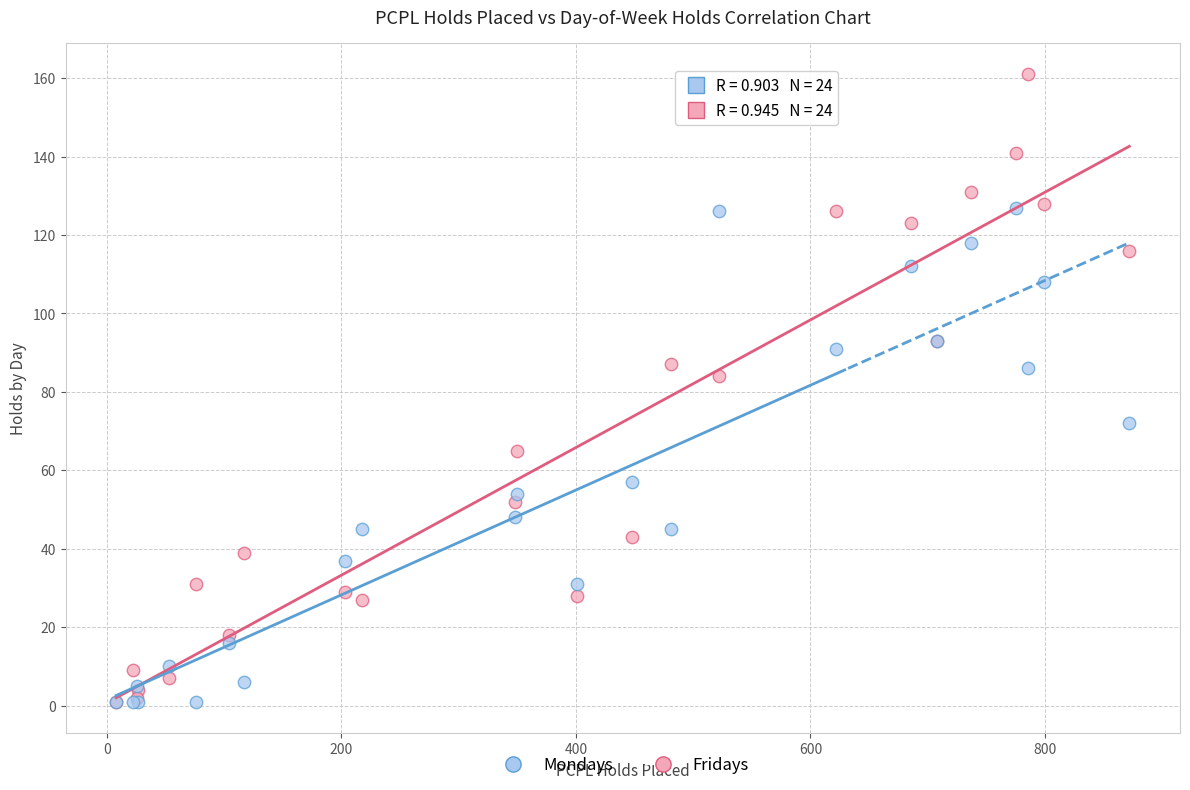

Which series has the largest Y range (max minus min)?

Fridays